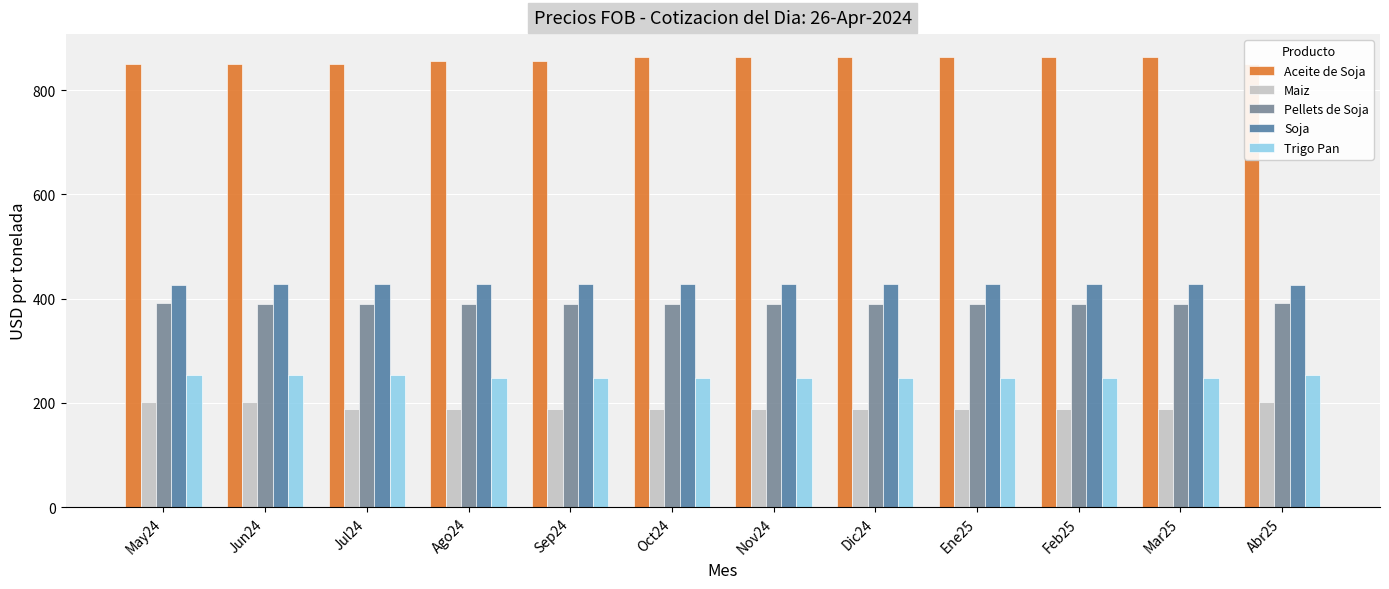

At Jul24, list the series in order from largest to smallest.

Aceite de Soja, Soja, Pellets de Soja, Trigo Pan, Maiz